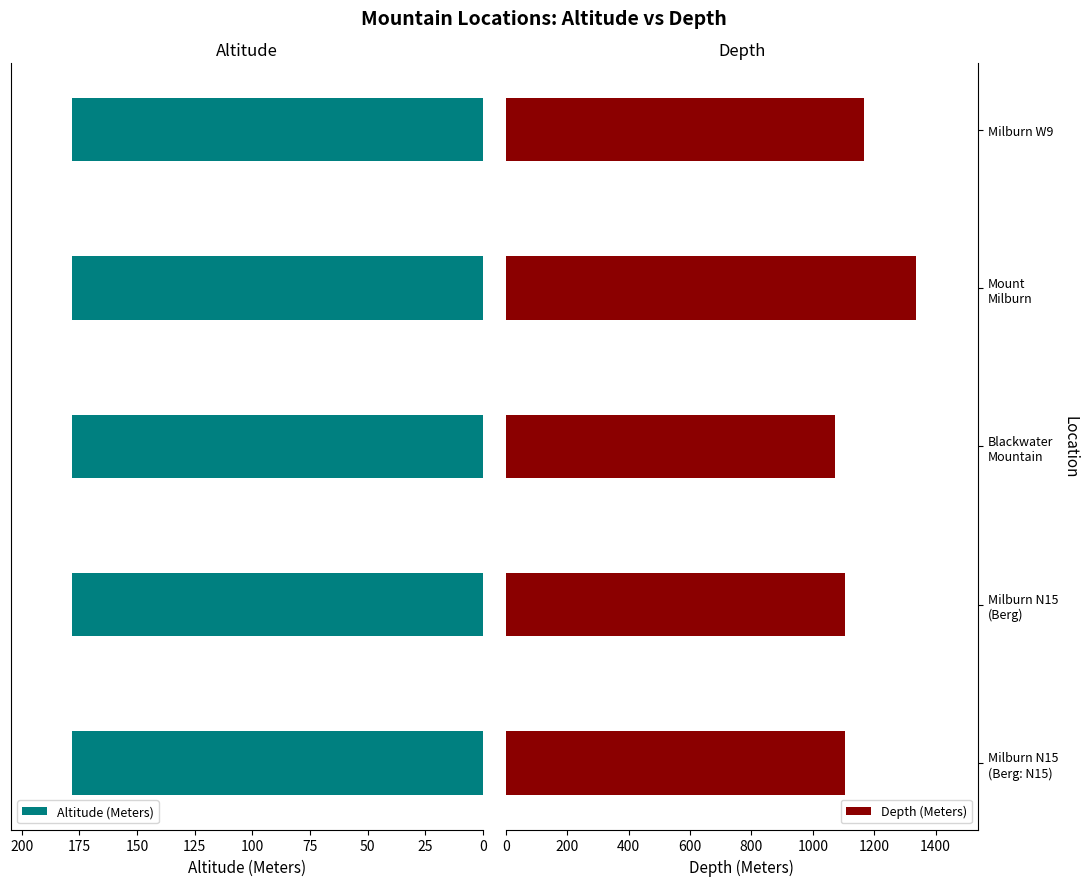

What are all the series names shown in the legend?

Altitude (Meters), Depth (Meters)